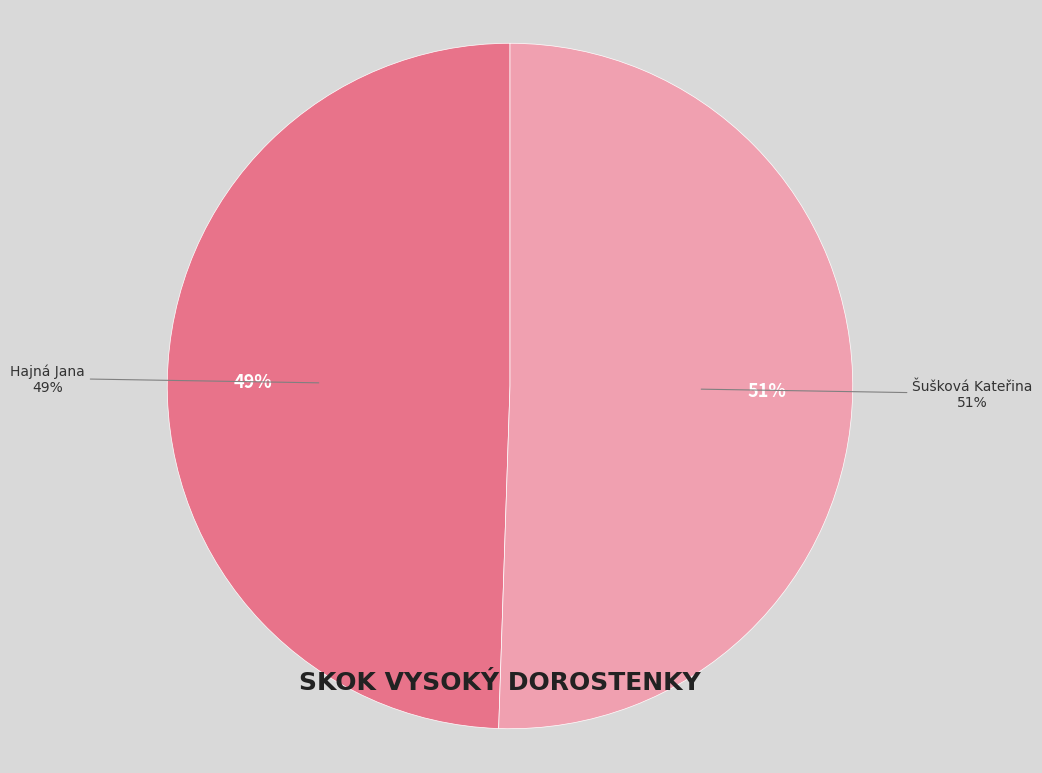

Count the number of slices in the pie.

2